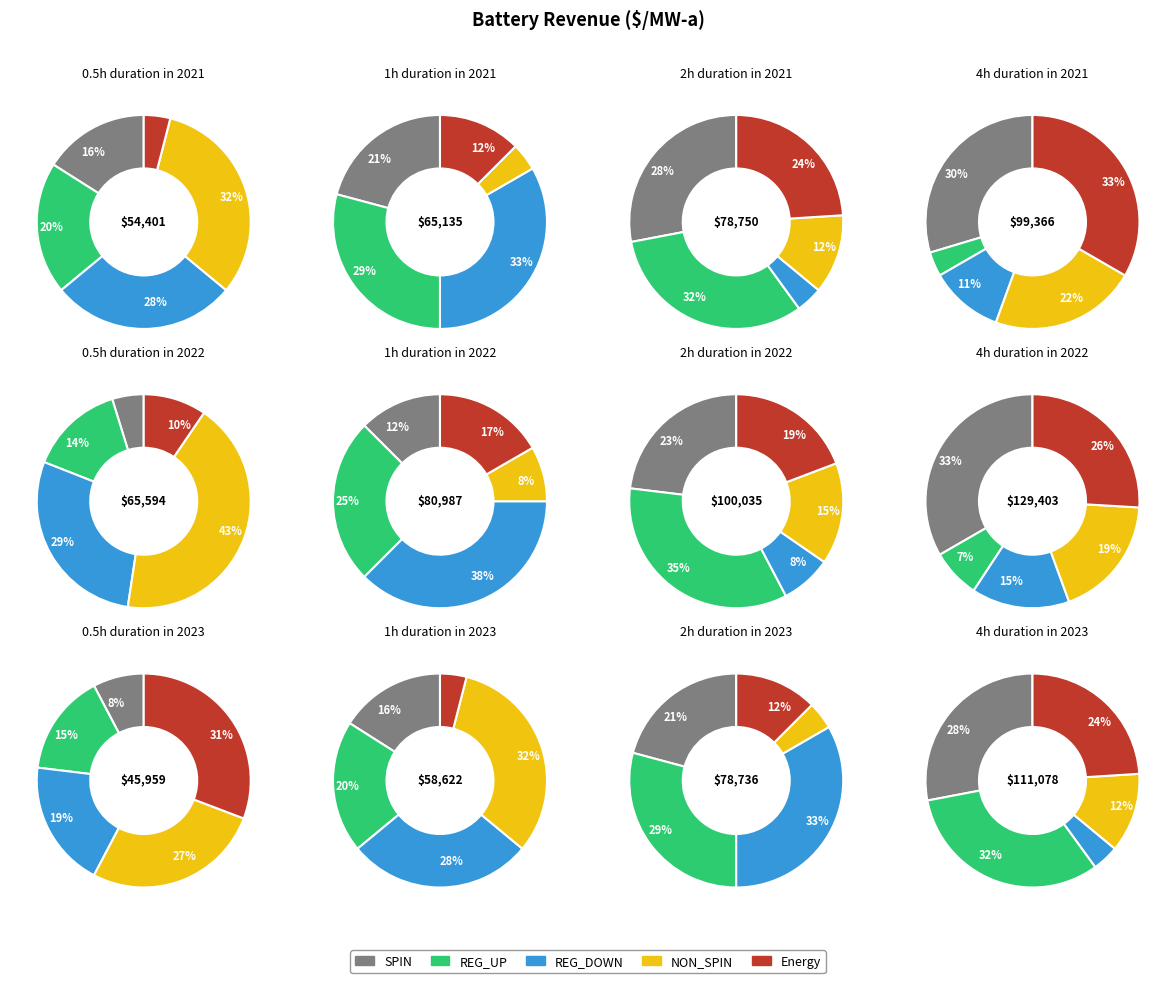

To the nearest percent, what is the combined percentage of 3 and 1?

22%